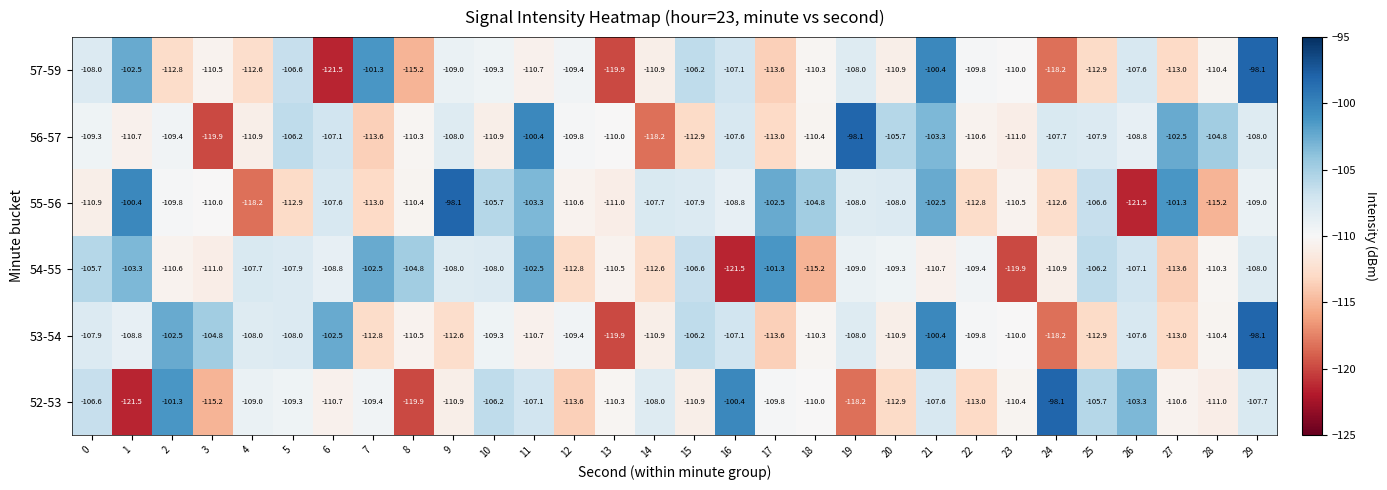

What is the maximum value shown in the chart?

-98.1